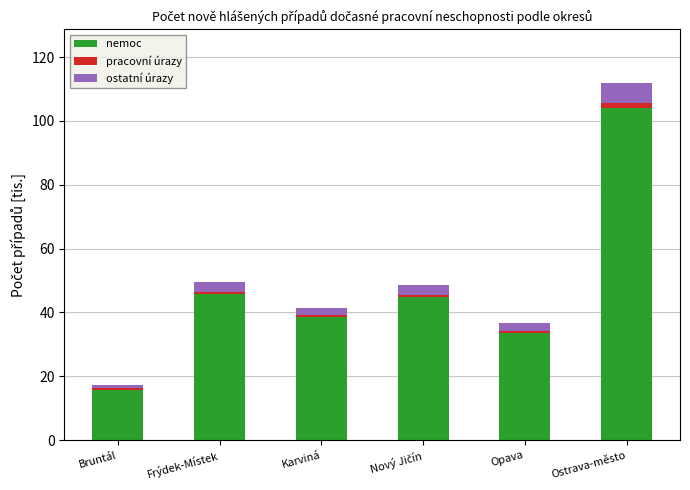

The value of nemoc at Frýdek-Místek is 45.7. True or false?

True